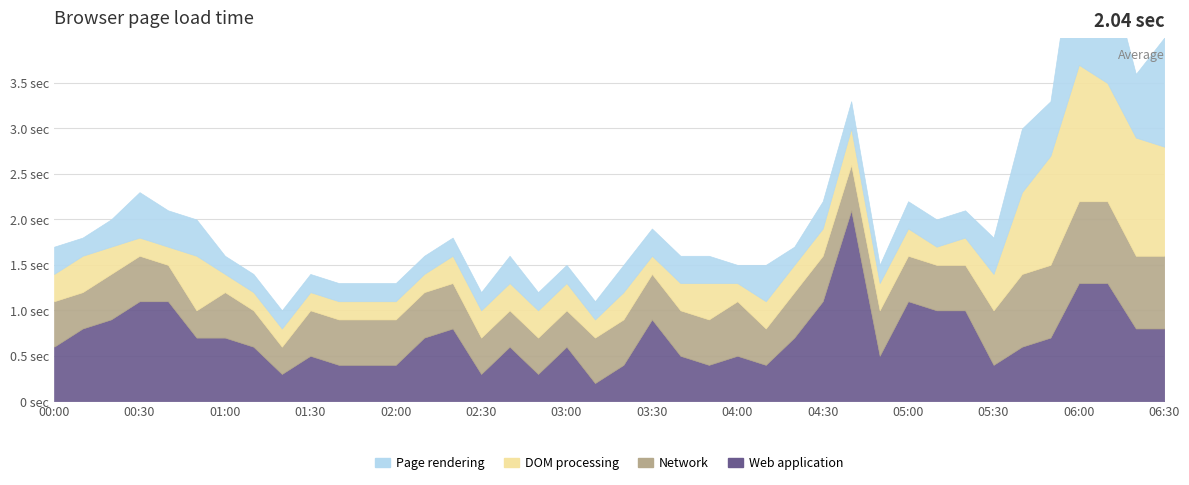

Rank the series at 01:40 from lowest to highest value.

Page rendering, DOM processing, Web application, Network